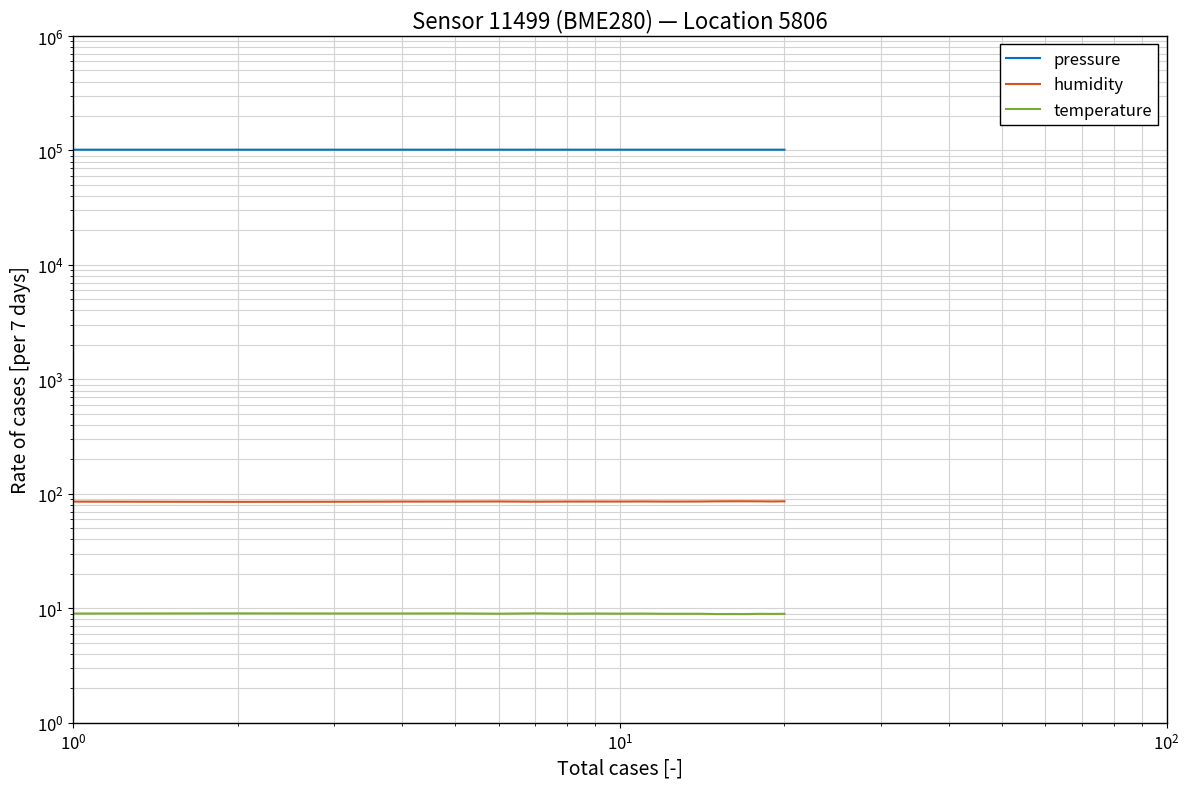

True or false: humidity has a value of 121.1 at 13.

False